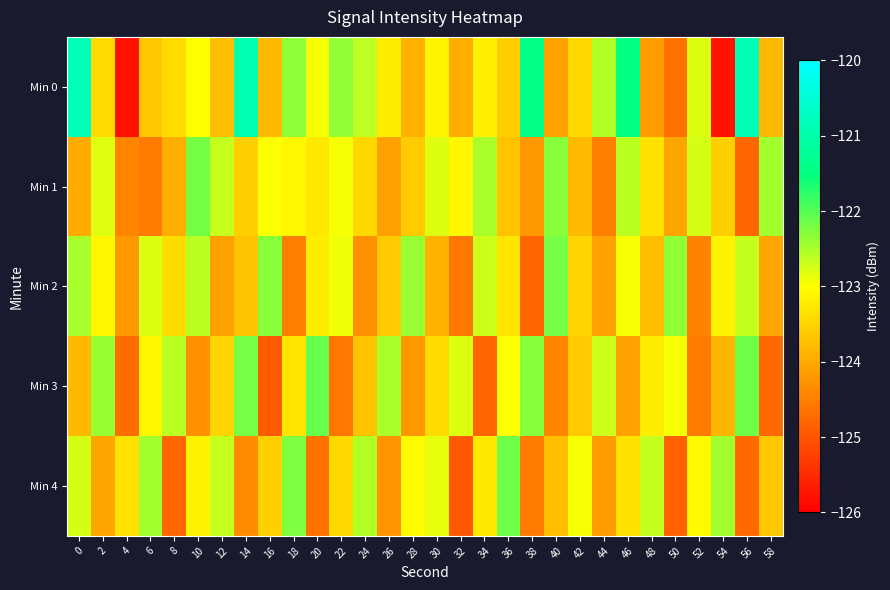

Which series has the largest total across all categories?

Min 0